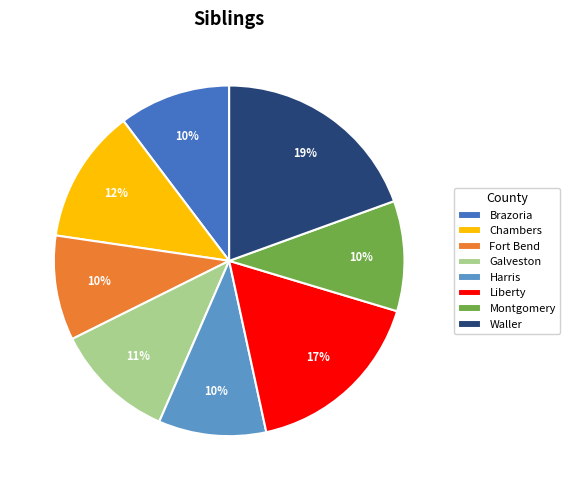

Do Harris and Liberty together represent more than half of the pie?

No